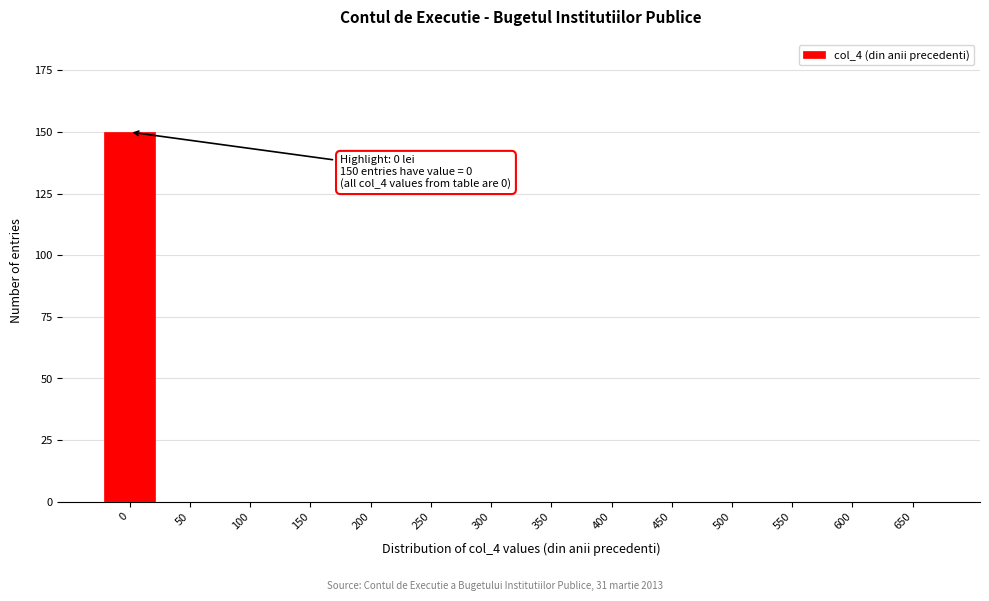

Reading right to left, transcribe all the data shown in this chart.

650=0	600=0	550=0	500=0	450=0	400=0	350=0	300=0	250=0	200=0	150=0	100=0	50=0	0=150